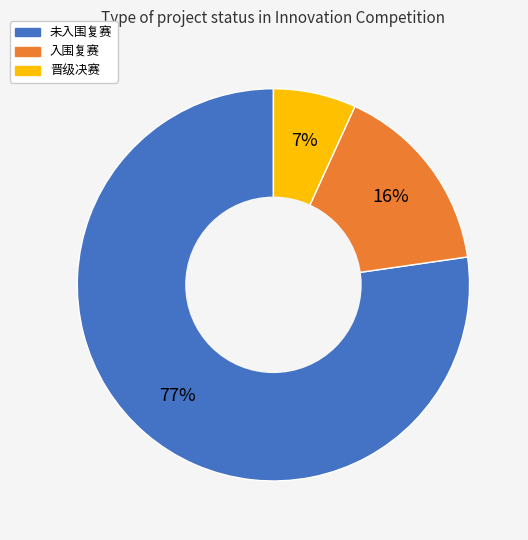

Rank the categories by value from highest to lowest.

未入围复赛, 入围复赛, 晋级决赛